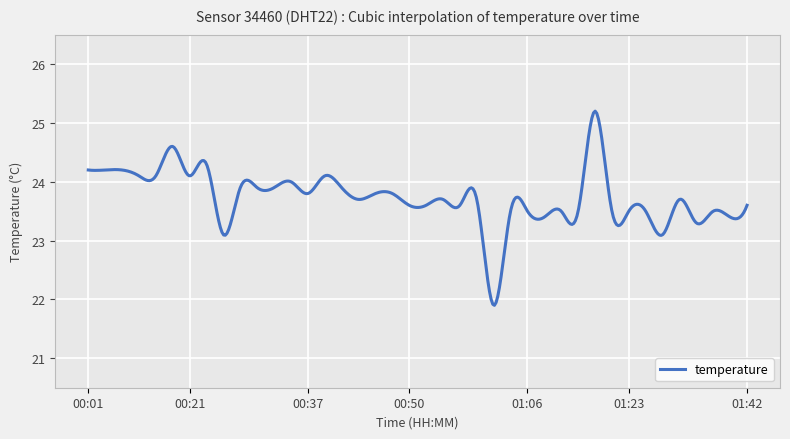

What is the maximum value shown in the chart?

25.2